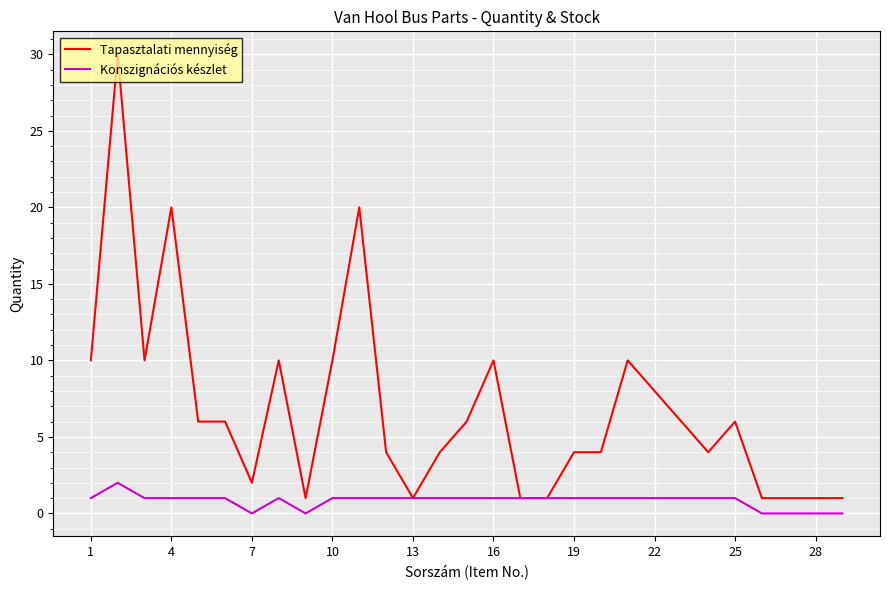

Rank the series by their average value, from highest to lowest.

Tapasztalati mennyiség, Konszignációs készlet